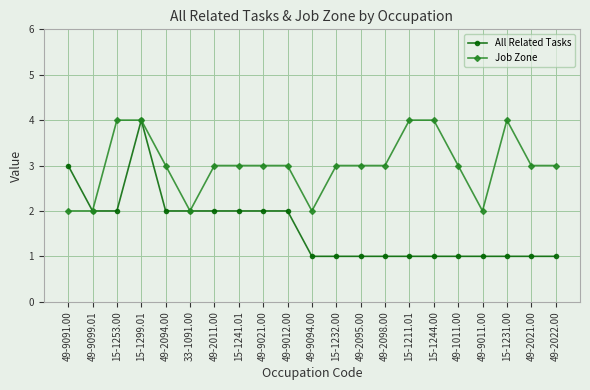

Rank the series by their average value, from highest to lowest.

Job Zone, All Related Tasks